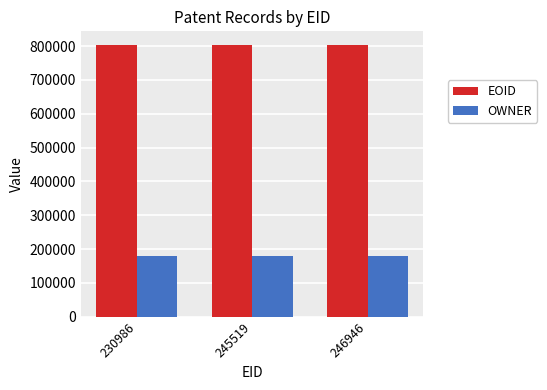

Rank the series by their maximum value, from lowest to highest.

OWNER, EOID